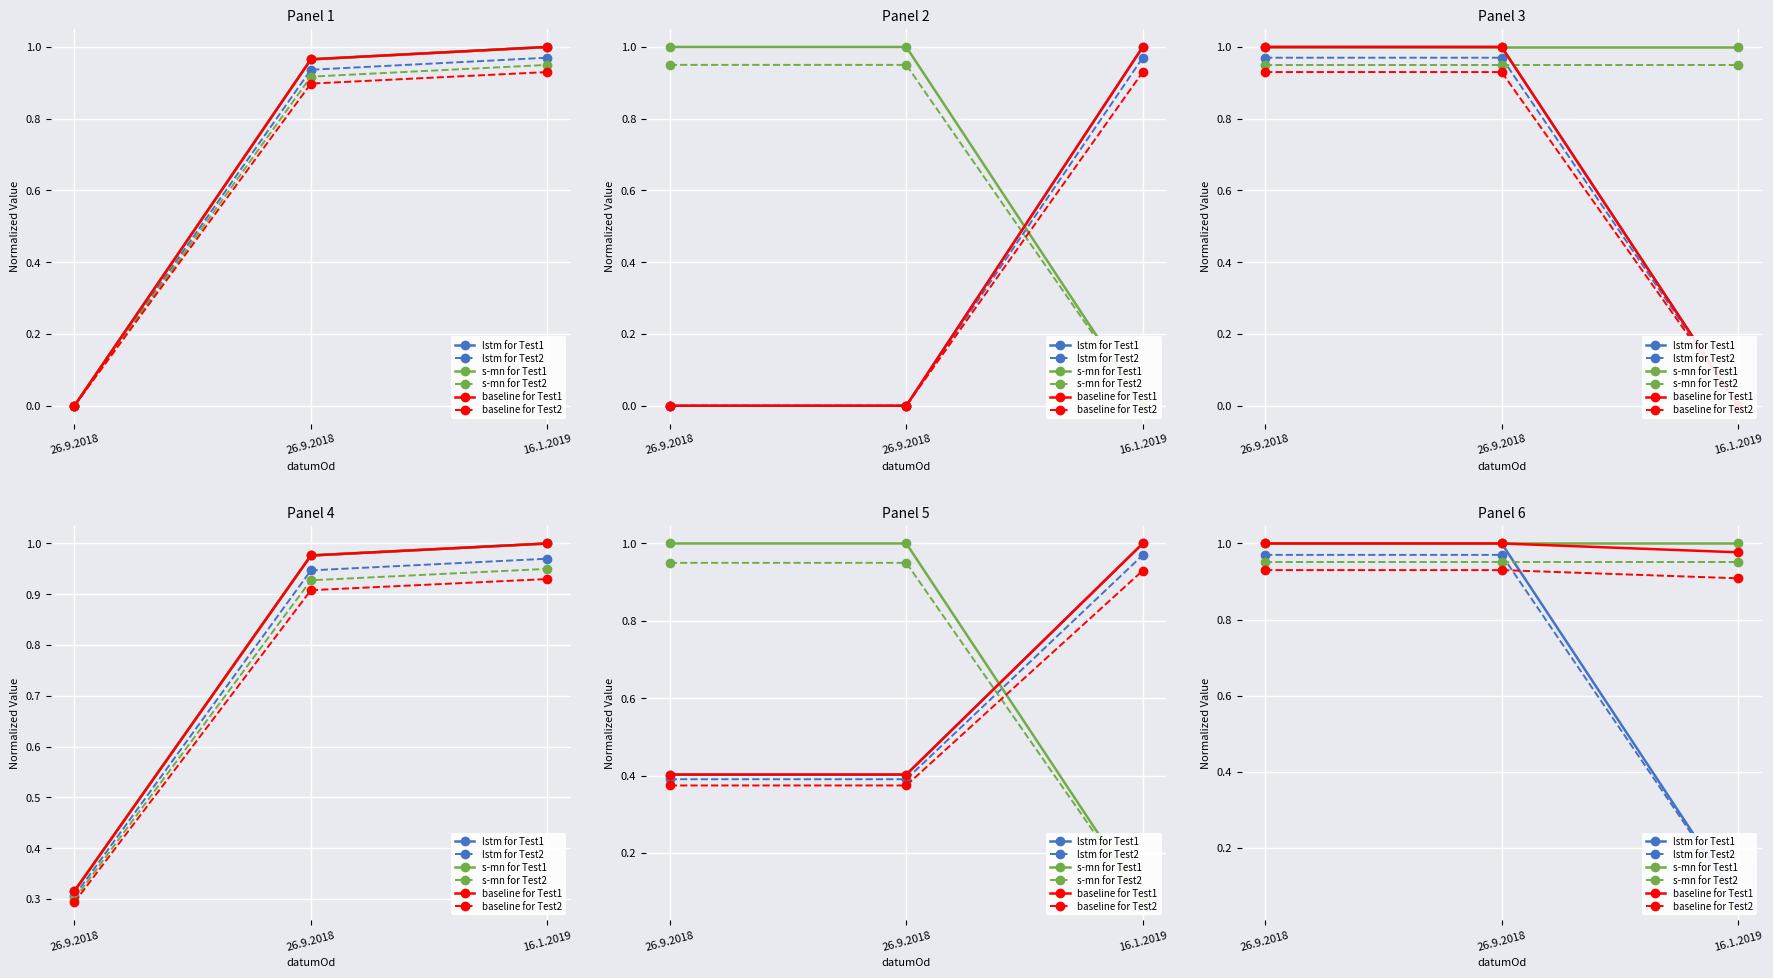

Which label corresponds to the smallest value in the chart?

16.1.2019